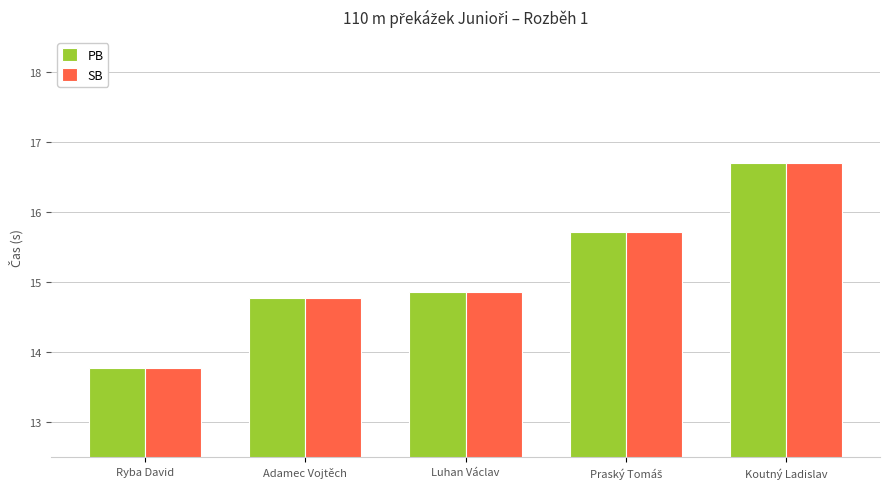

What is the average value of the SB series?

15.2